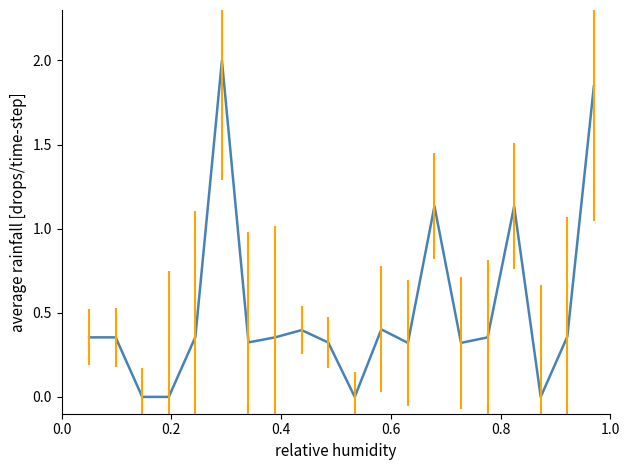

What is the difference between the maximum and minimum values?

2.0